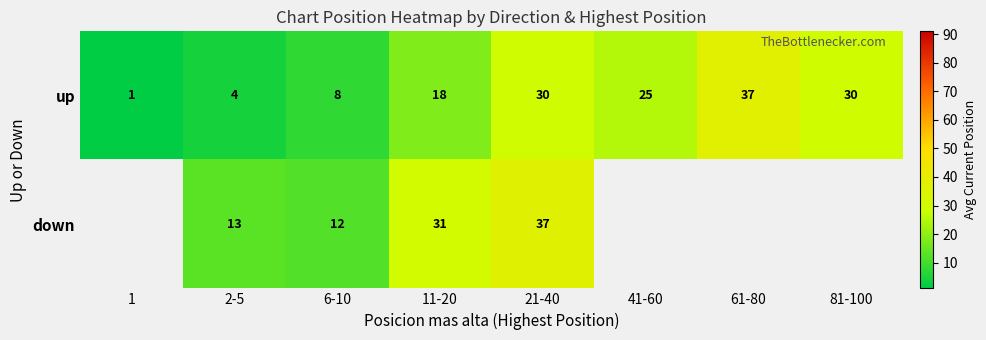

At which category is the sum across all series the highest?

21-40